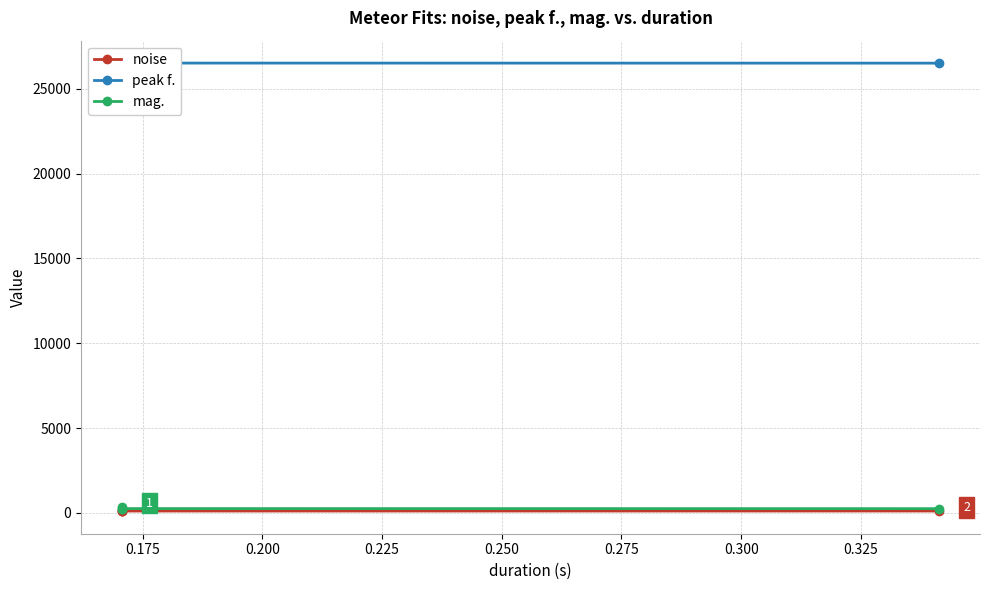

What is the sum of the noise values at 0.225 and 0.200?

206.7